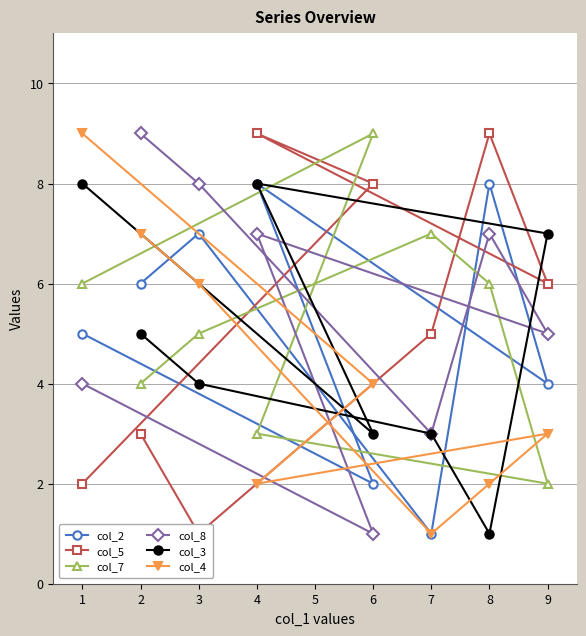

How many series are shown in this chart?

6